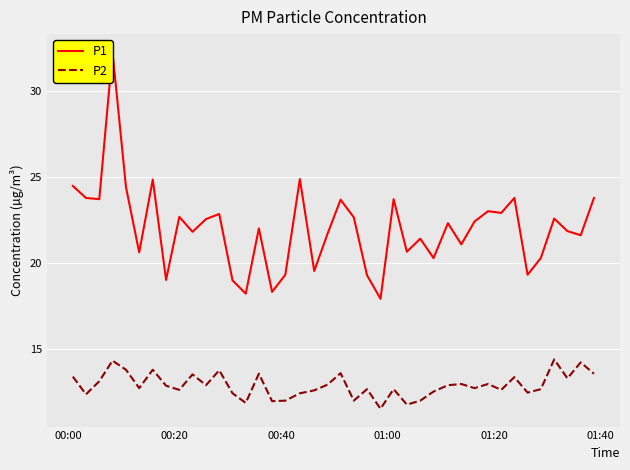

Which series has the widest spread of values?

P1